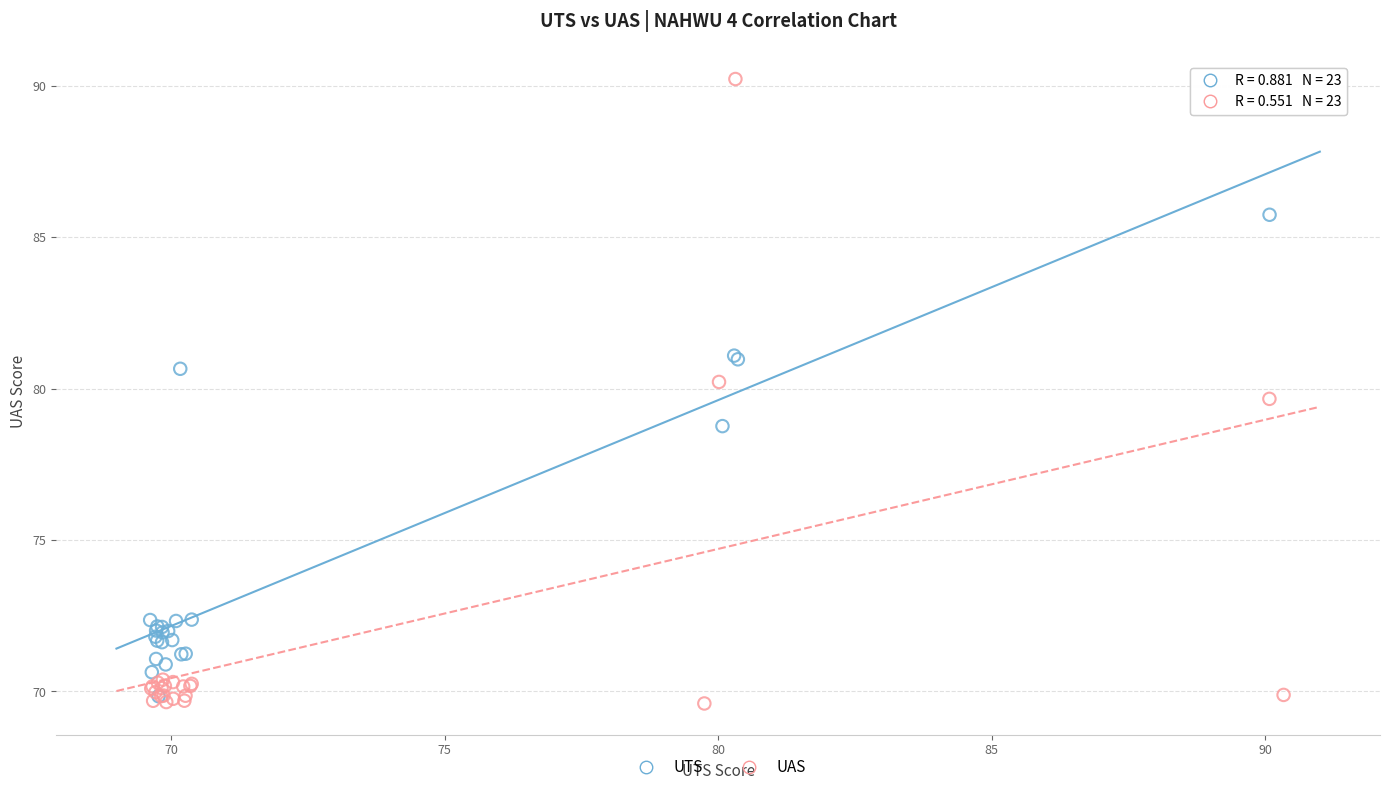

Which series has the widest spread of Y values?

UAS